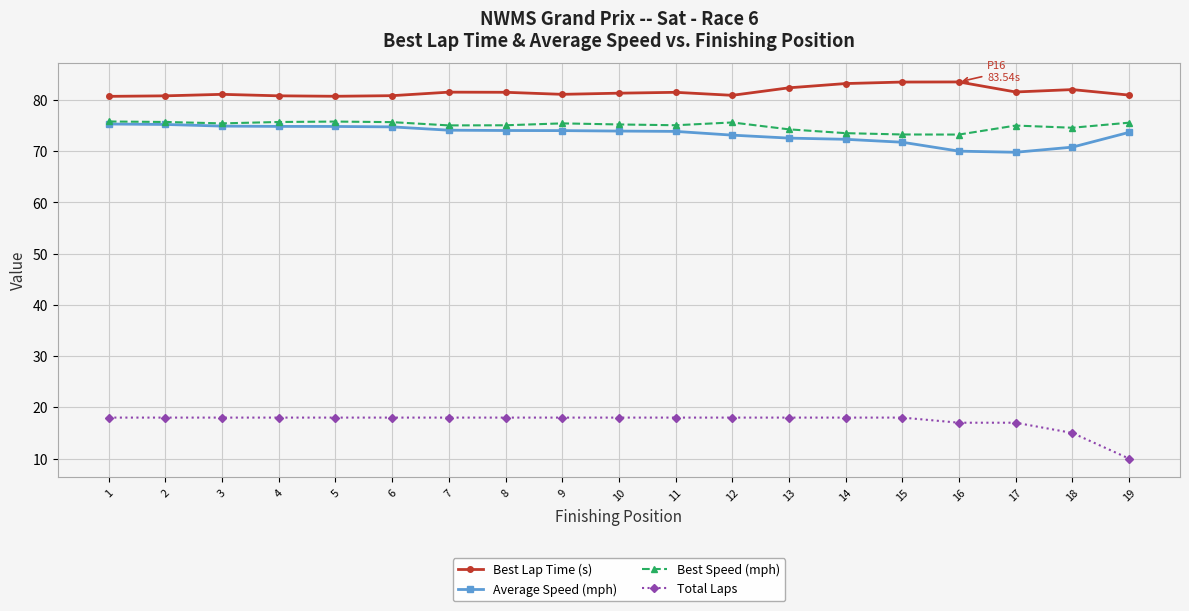

What are all the series names shown in the legend?

Best Lap Time (s), Average Speed (mph), Best Speed (mph), Total Laps